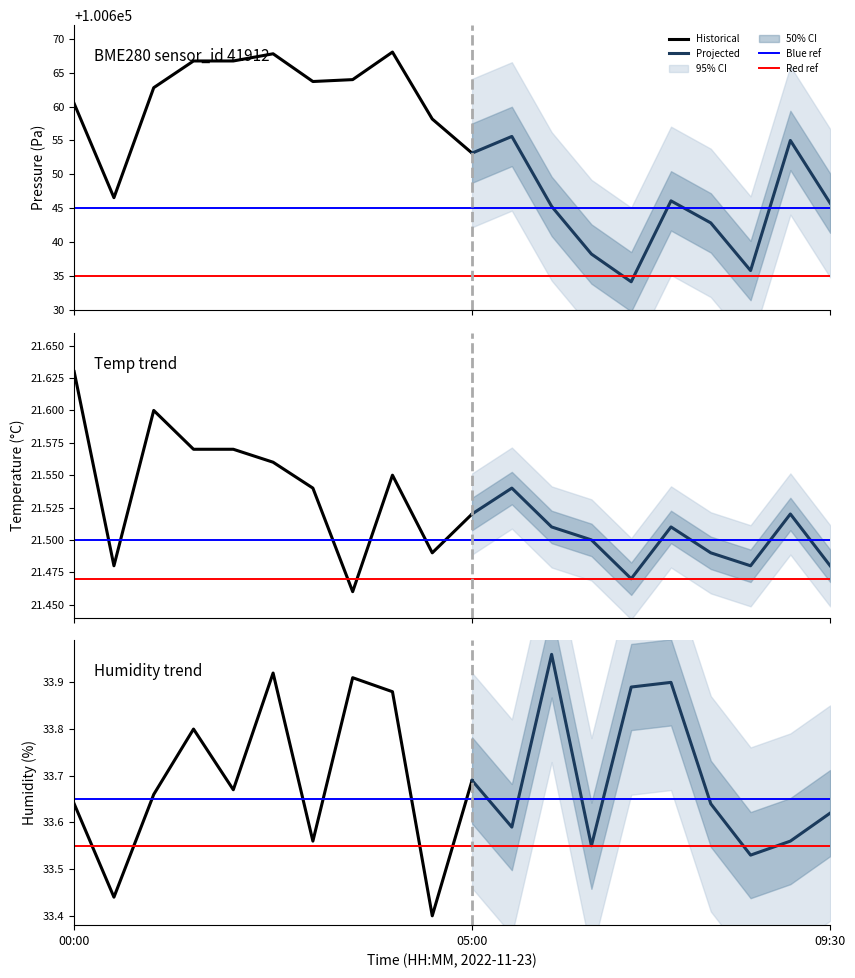

At which category does pressure reach its first local peak?

02:30